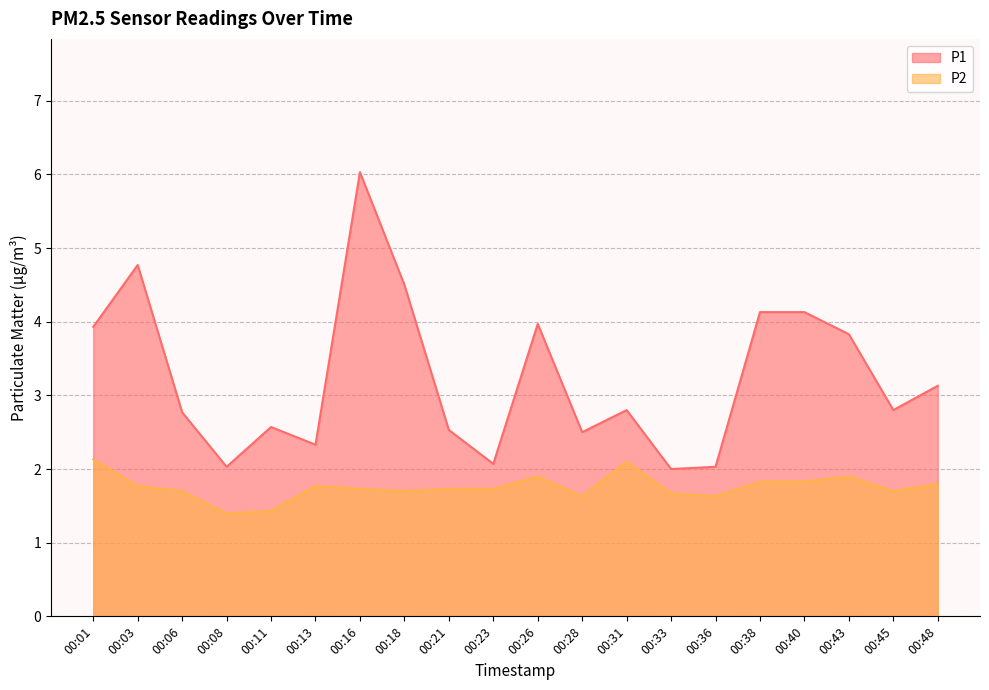

Reading left to right, what are all the values shown in this chart?

P1: 3.9	4.8	2.8	2.0	2.6	2.3	6.0	4.5	2.5	2.1	4.0	2.5	2.8	2.0	2.0	4.1	4.1	3.8	2.8	3.1
P2: 2.1	1.8	1.7	1.4	1.4	1.8	1.7	1.7	1.7	1.7	1.9	1.6	2.1	1.7	1.6	1.8	1.8	1.9	1.7	1.8